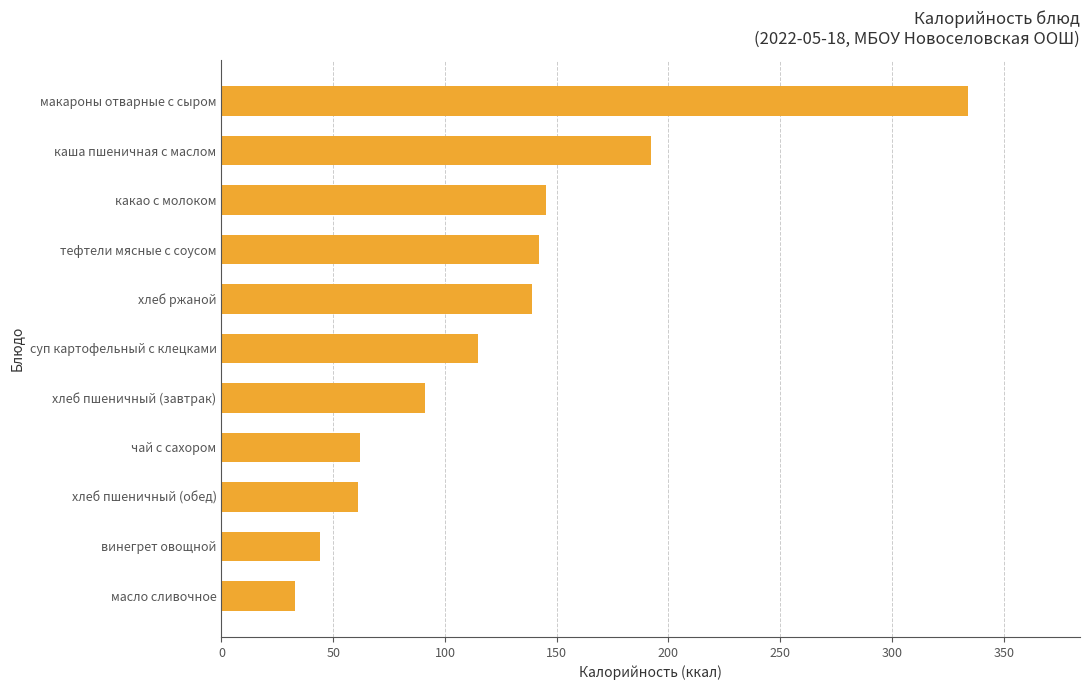

What is the ratio of the value at винегрет овощной to the value at чай с сахором?

0.7